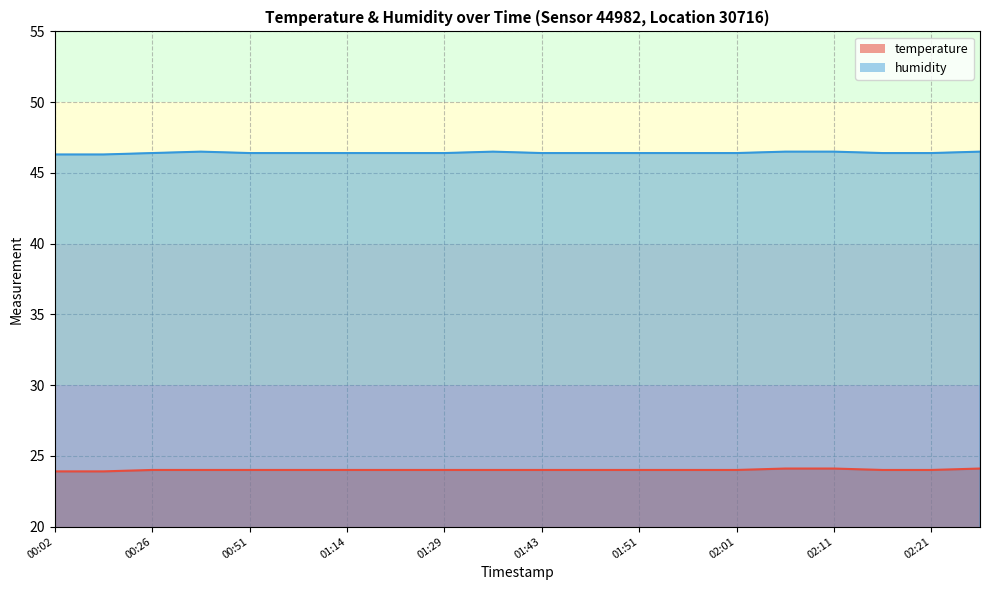

At 02:11, list the series in order from smallest to largest.

temperature, humidity